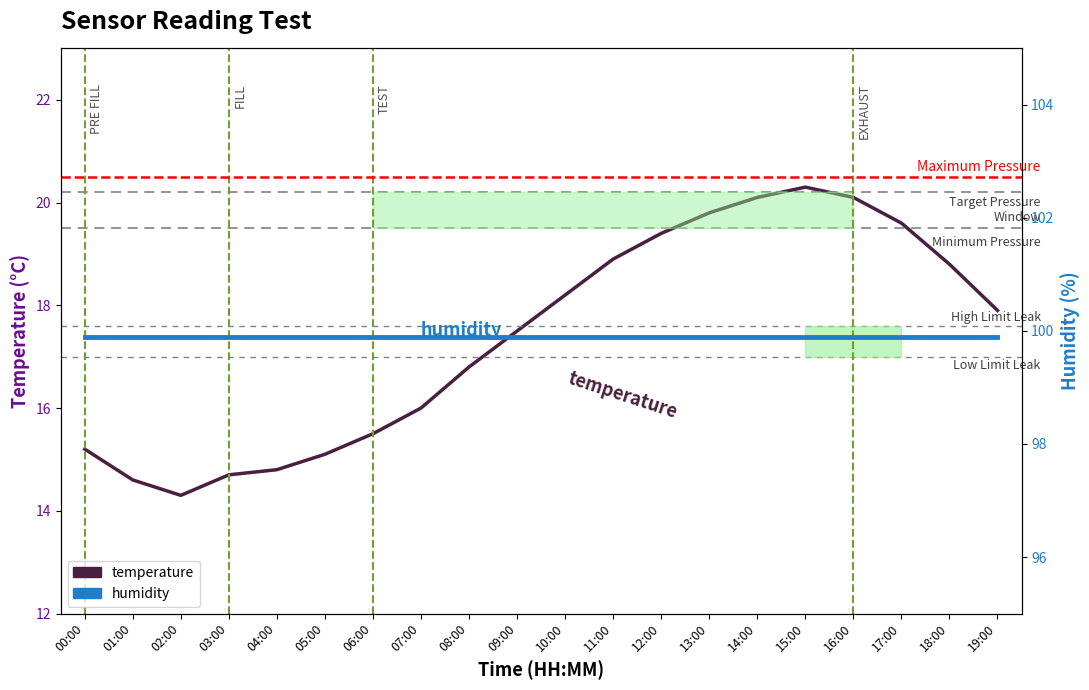

List the series in order of their peak value, lowest first.

temperature, humidity